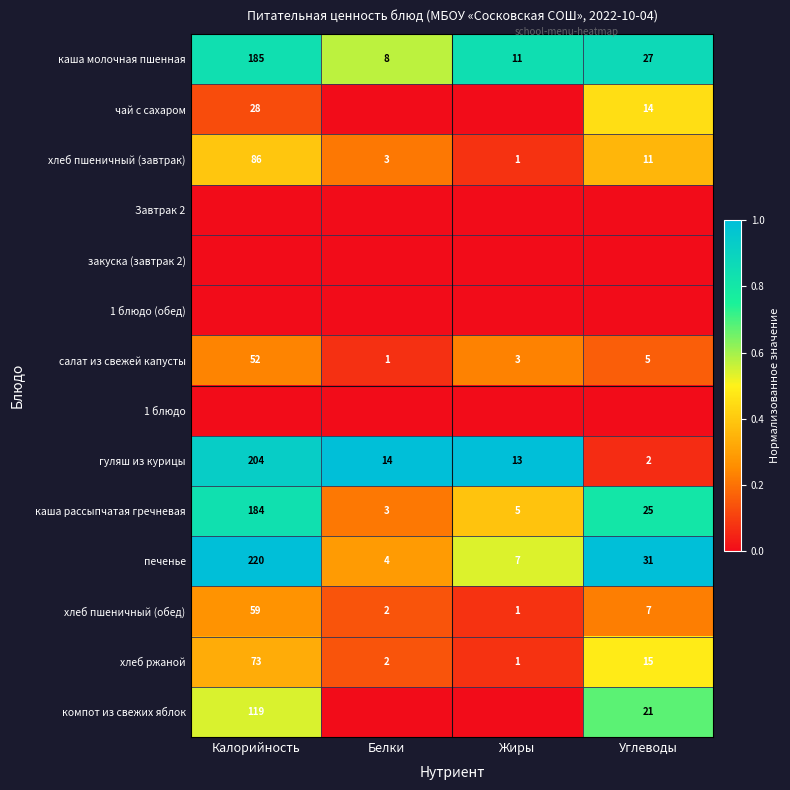

Which label corresponds to the smallest value in the chart?

Белки